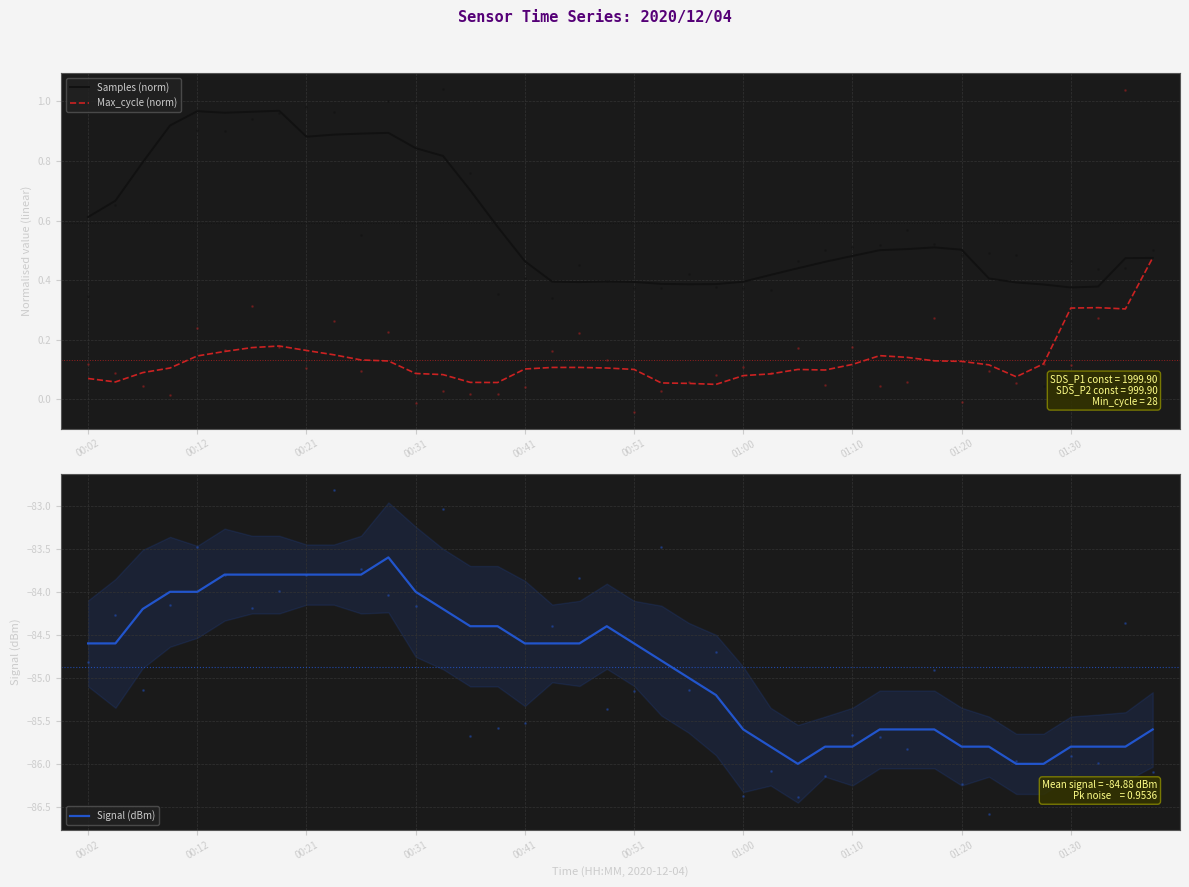

True or false: Samples (norm) and Max_cycle (norm) cross at least once.

True